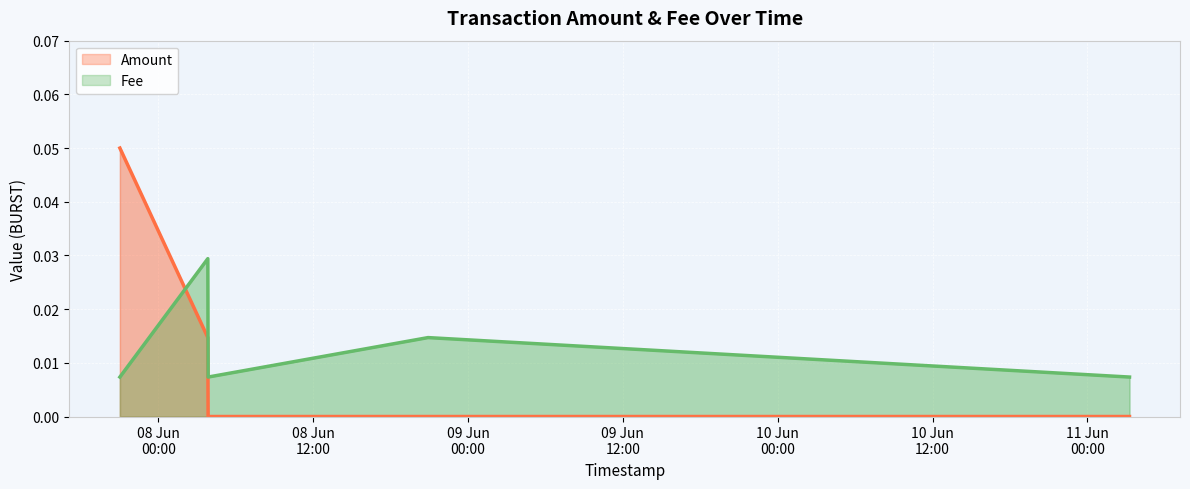

Which series ends up on top after the final intersection of Fee and Amount?

Fee